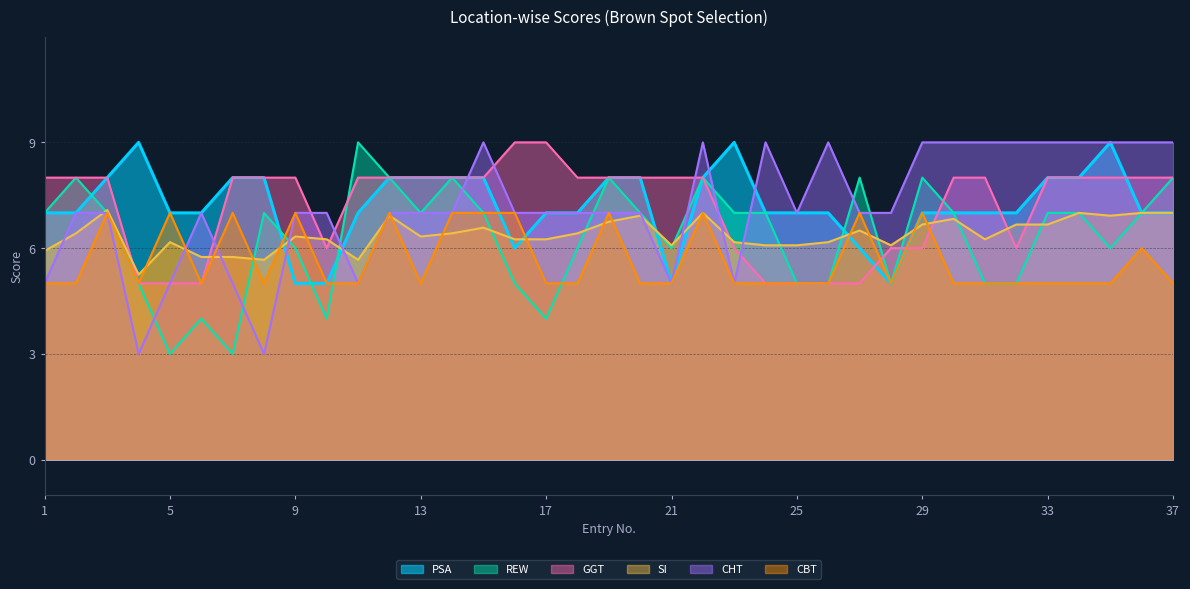

What is the smallest value displayed?

3.0